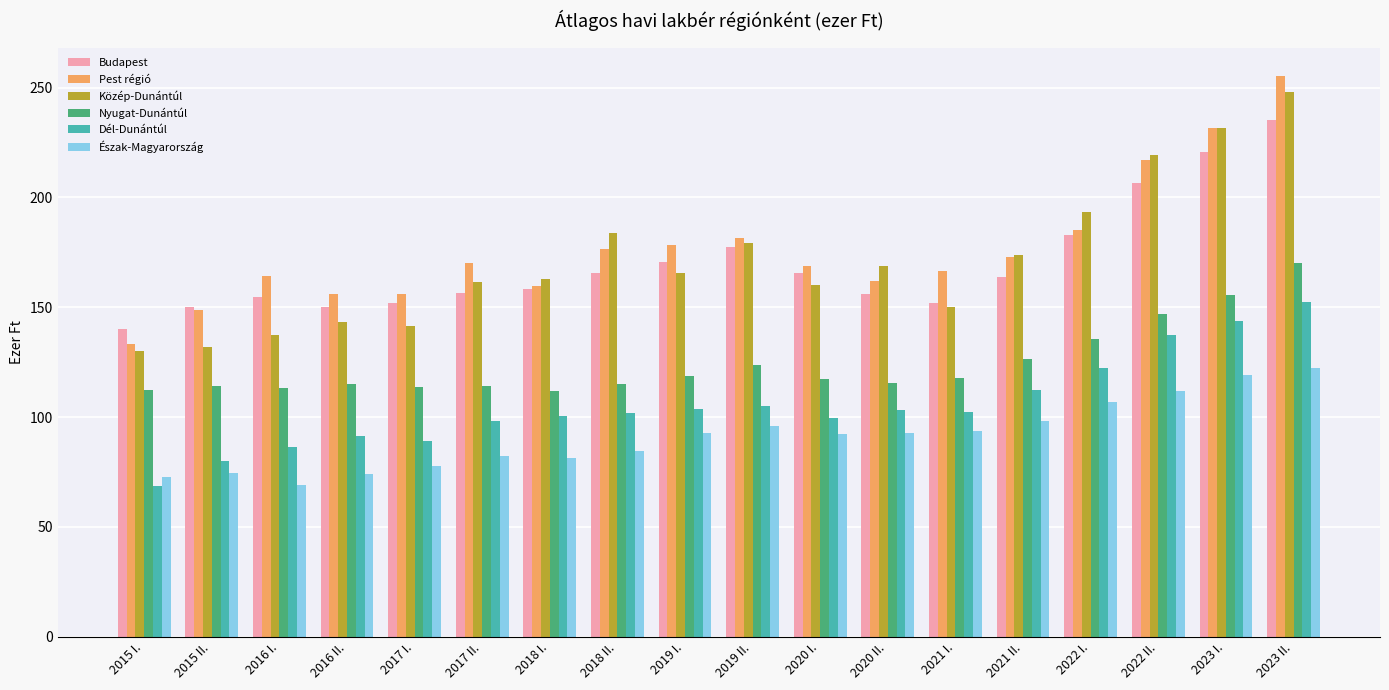

Read the Nyugat-Dunántúl value at 2017 II..

114.2